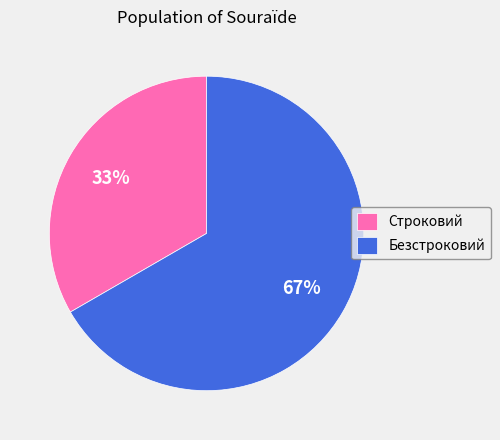

What is the ratio of the value at Безстроковий to the value at Строковий?

2.0